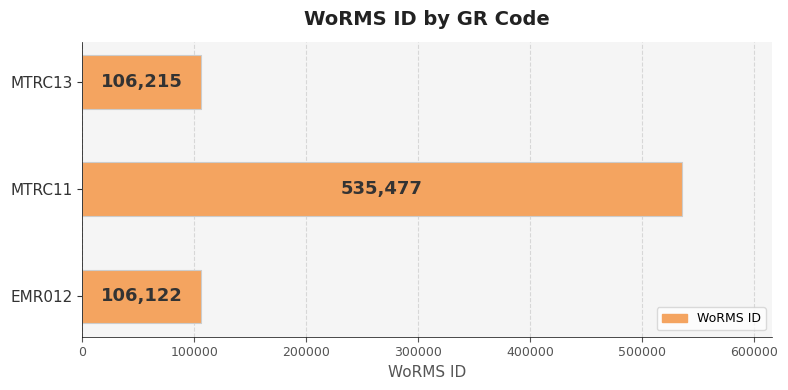

Between MTRC13 and EMR012, which is larger?

MTRC13